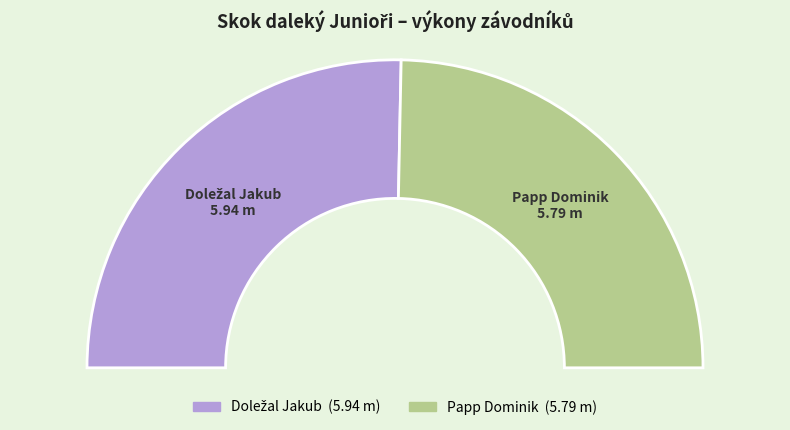

To the nearest percent, what percentage of the pie is Doležal Jakub?

51%